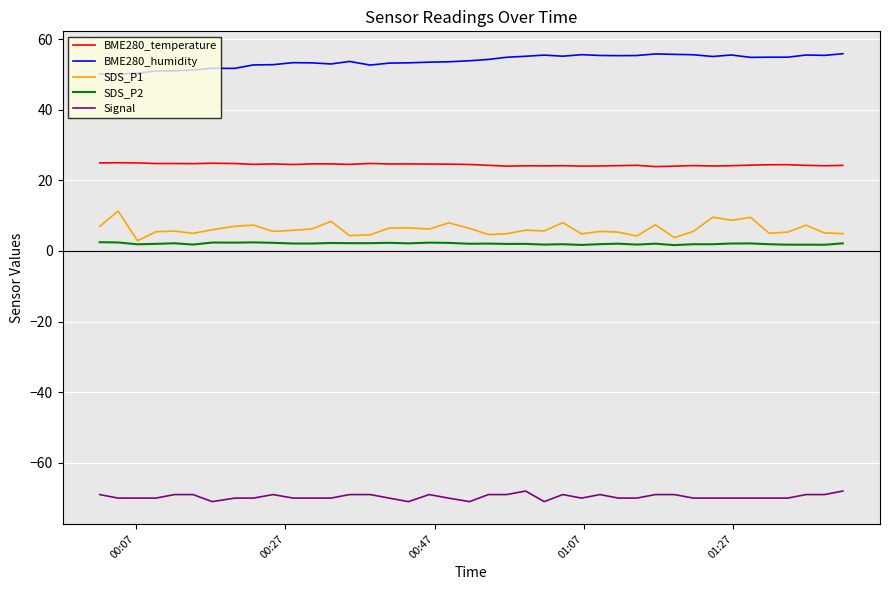

Which series has the largest total across all categories?

BME280_humidity